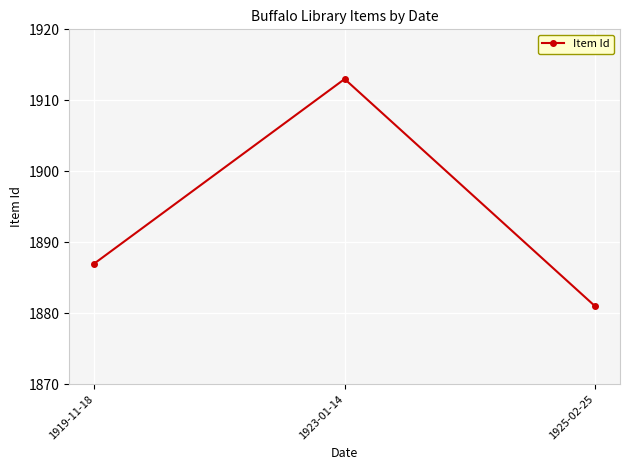

What is the approximate value at 1919-11-18?

1887